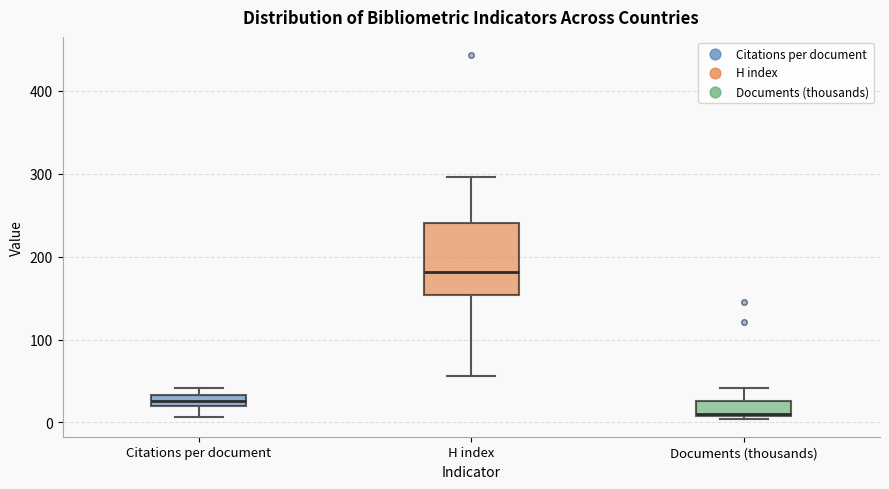

Which box is the tallest, from its lower edge to its upper edge?

H index